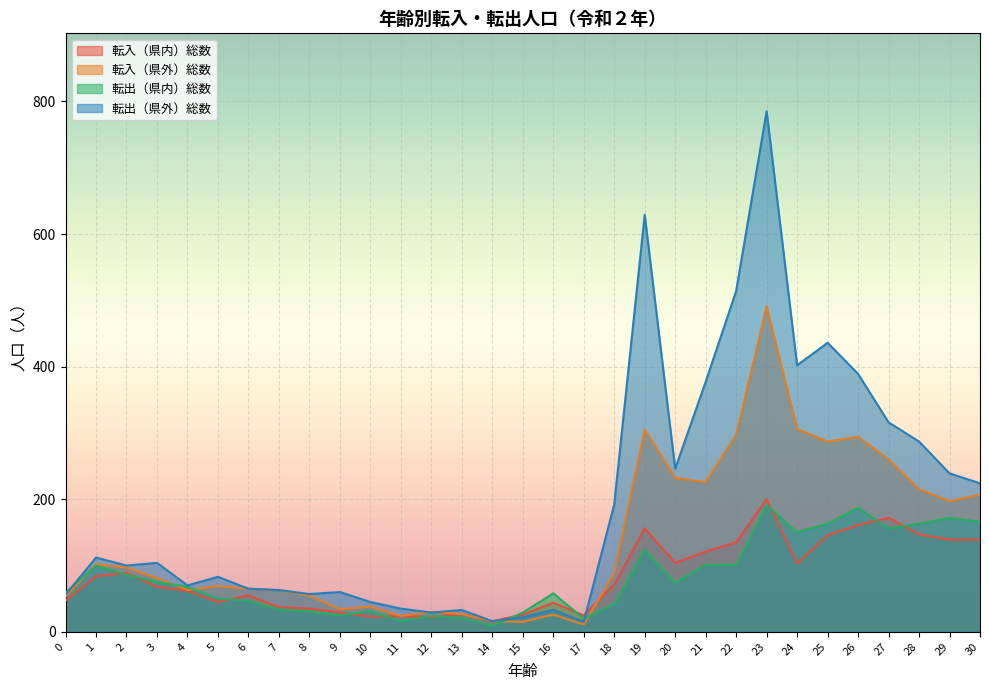

The 転入（県内）総数 series shows 105 at 18. True or false?

False